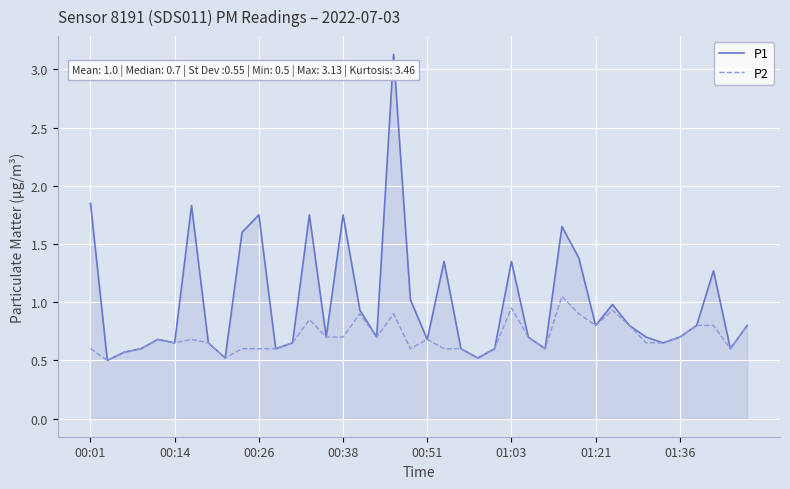

What is the minimum value shown in the chart?

0.5